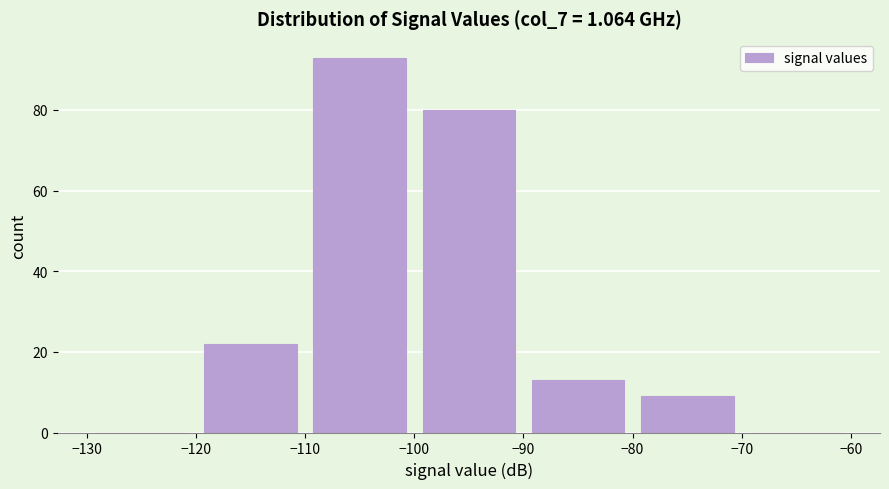

Reading left to right, list every bar in this chart as the range it spans on the x-axis followed by its height. The values are not printed on the chart, so give them approximately, as read against the axis.

-130 to -120: 0
-120 to -110: 22
-110 to -100: 94
-100 to -90: 80
-90 to -80: 14
-80 to -70: 10
-70 to -60: 0